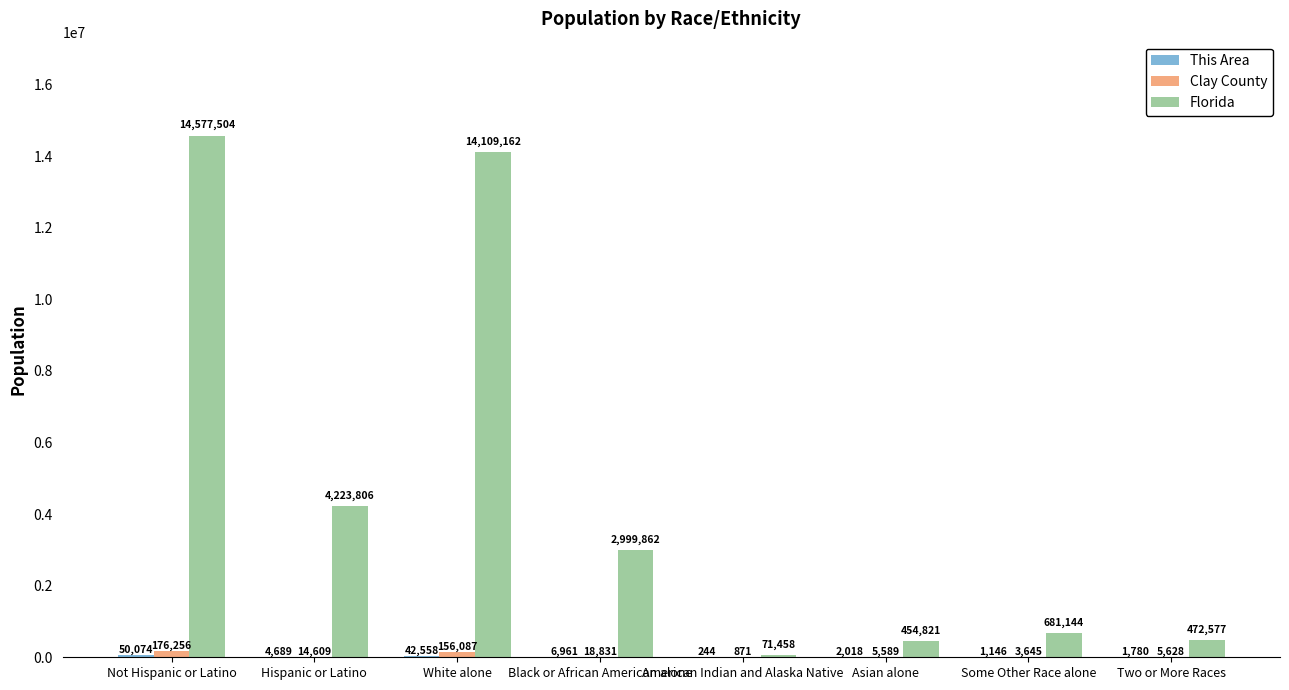

Which category has the highest value in the Florida series?

Not Hispanic or Latino